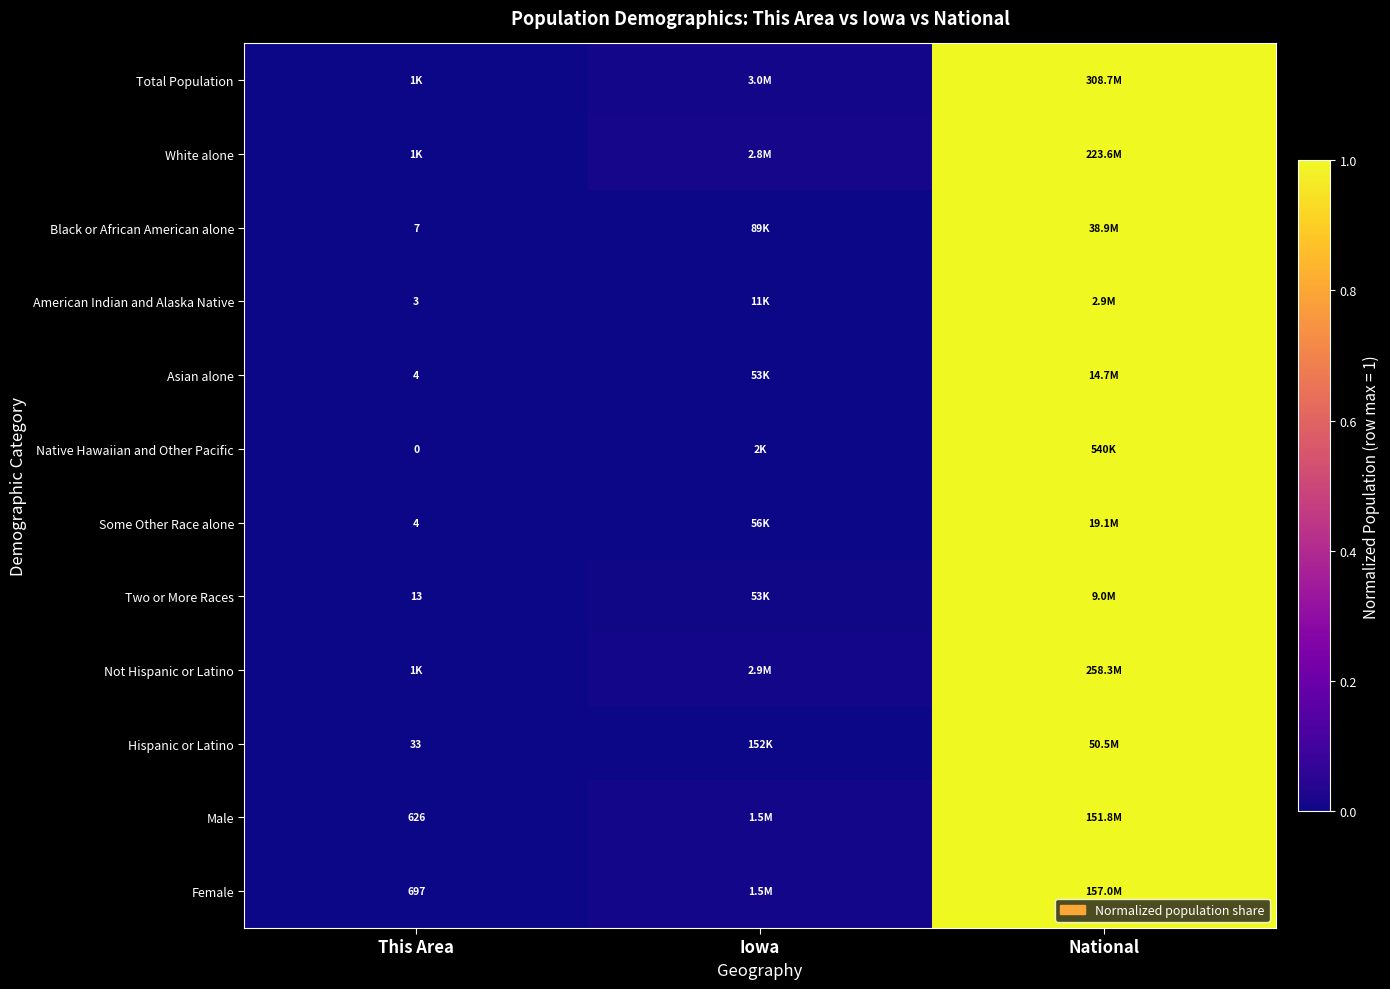

Which category has the highest value in the White alone series?

National